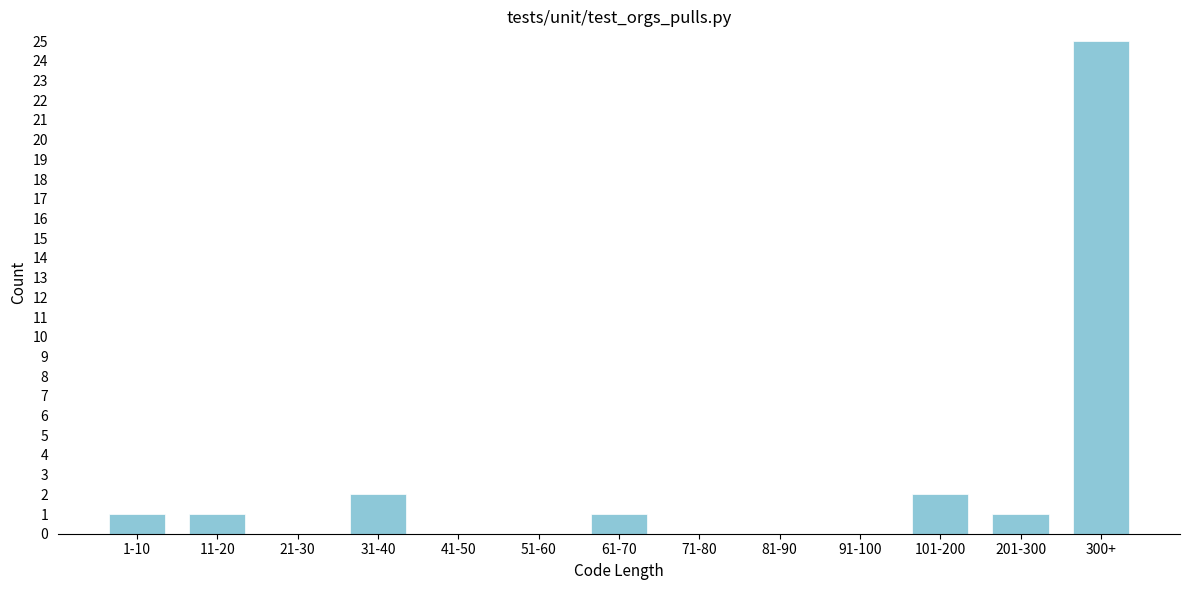

Reading left to right, list all the values displayed in this chart.

1-10=1	11-20=1	21-30=0	31-40=2	41-50=0	51-60=0	61-70=1	71-80=0	81-90=0	91-100=0	101-200=2	201-300=1	300+=25